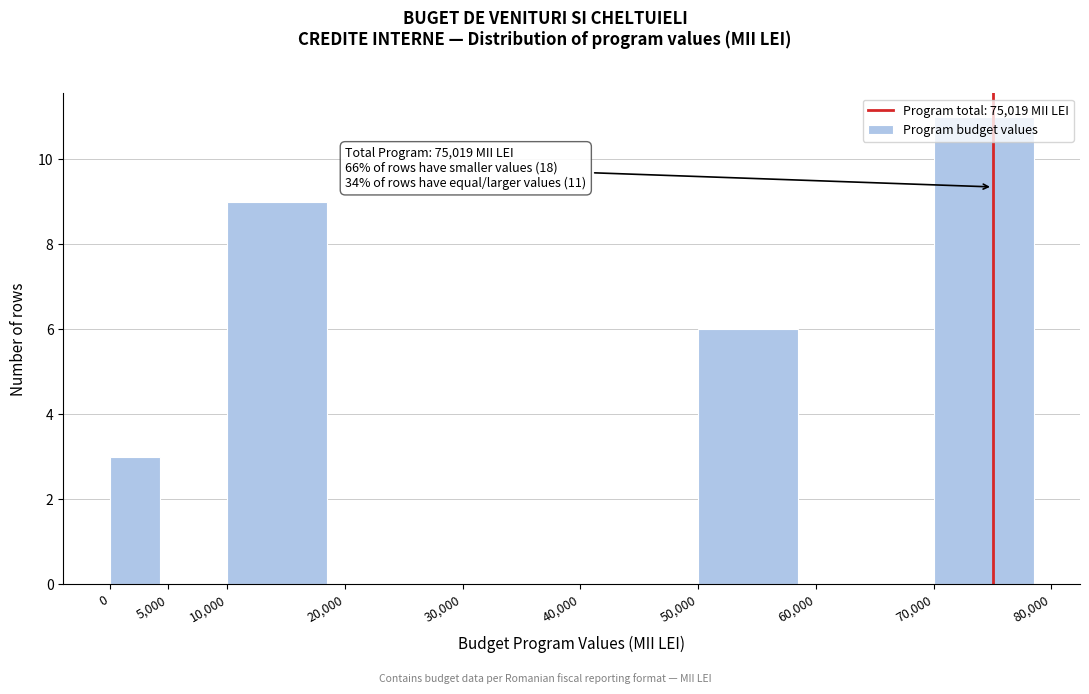

Which range on the x-axis has the tallest bar?

70,000 to 80,000